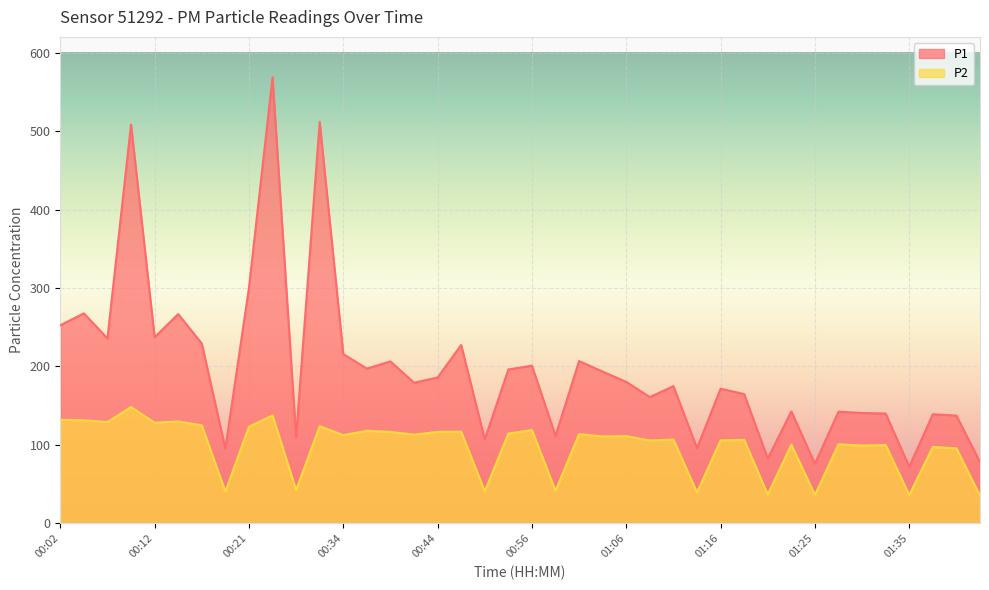

How many interior local valleys does the P2 series have?

15